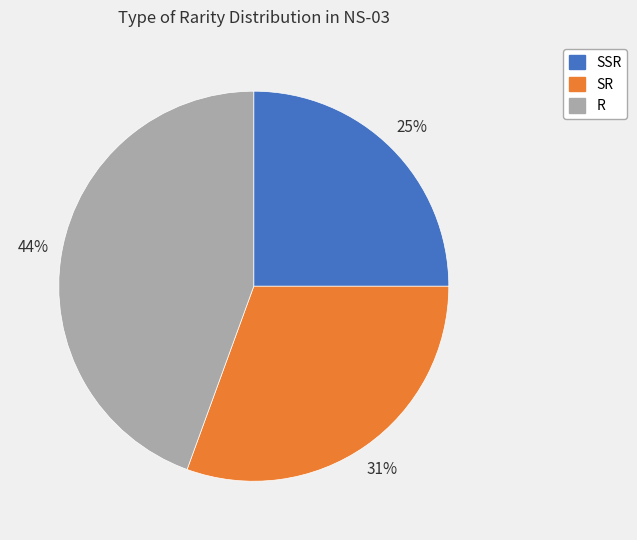

Count the number of slices in the pie.

3